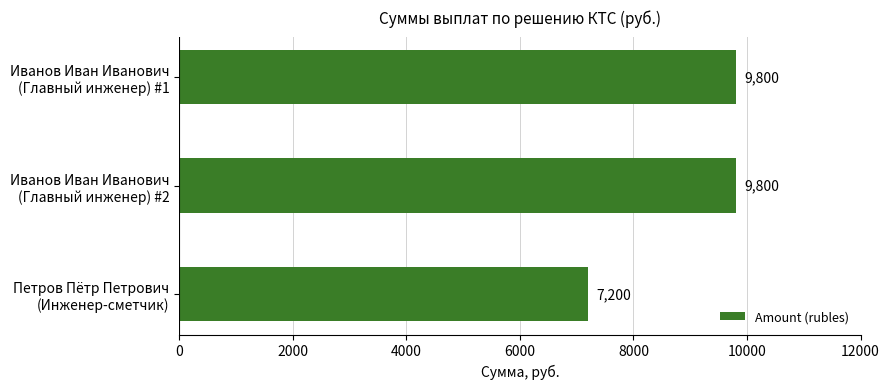

What is the smallest value displayed?

7200